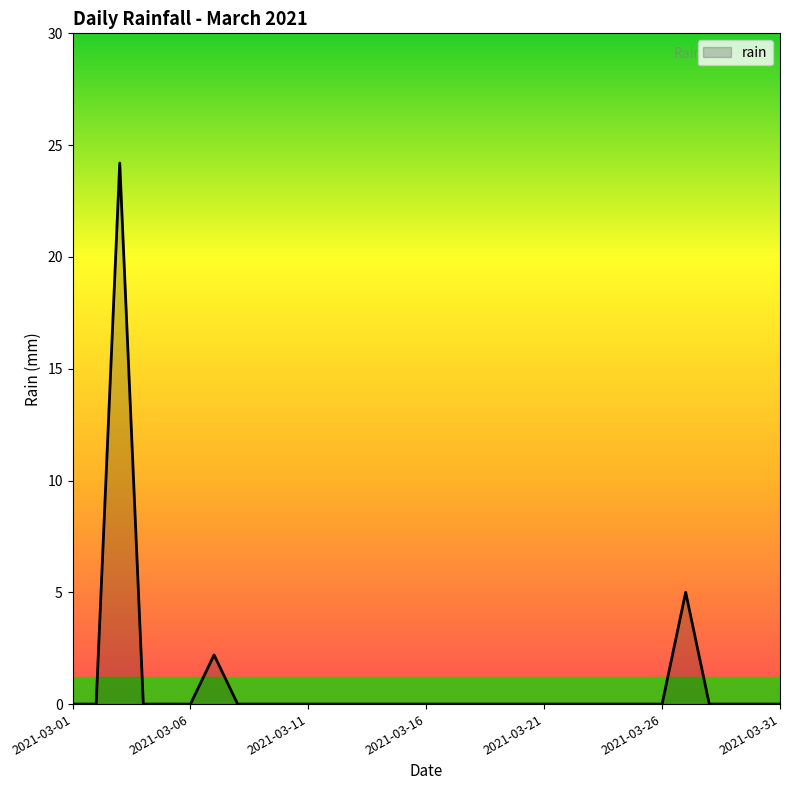

What is the difference between the maximum and minimum values?

24.2